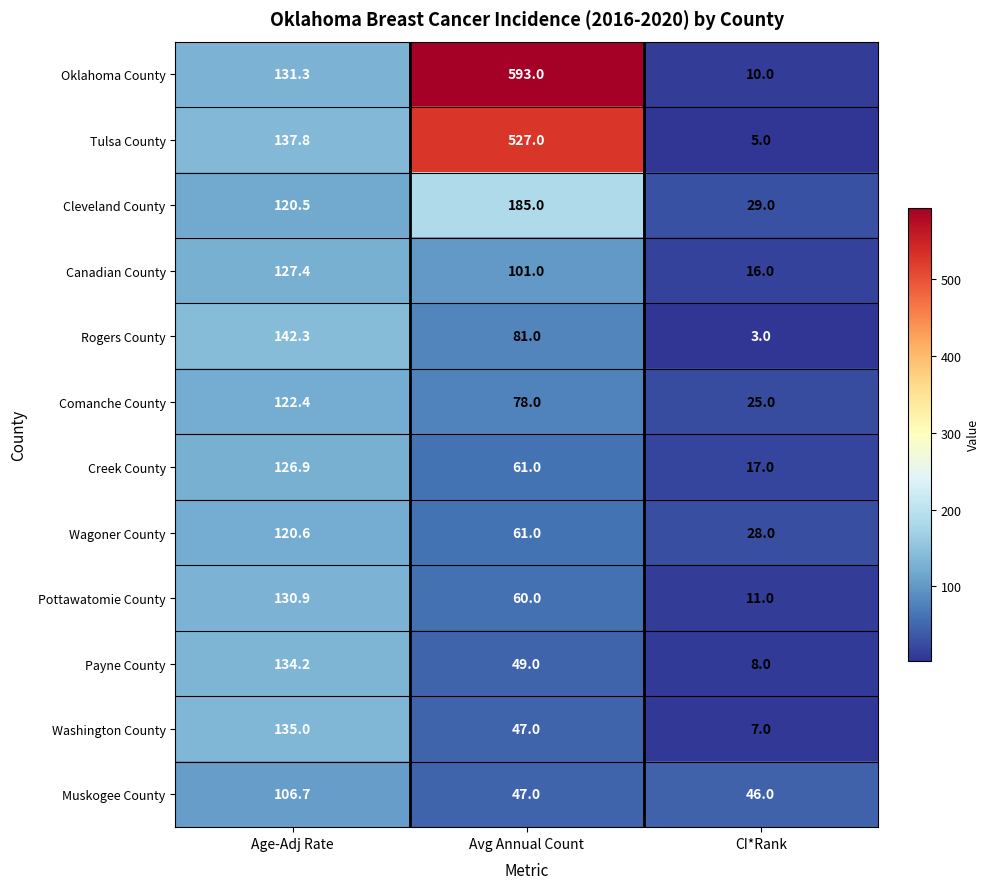

Rank the series by their maximum value, from highest to lowest.

Oklahoma County, Tulsa County, Cleveland County, Rogers County, Washington County, Payne County, Pottawatomie County, Canadian County, Creek County, Comanche County, Wagoner County, Muskogee County